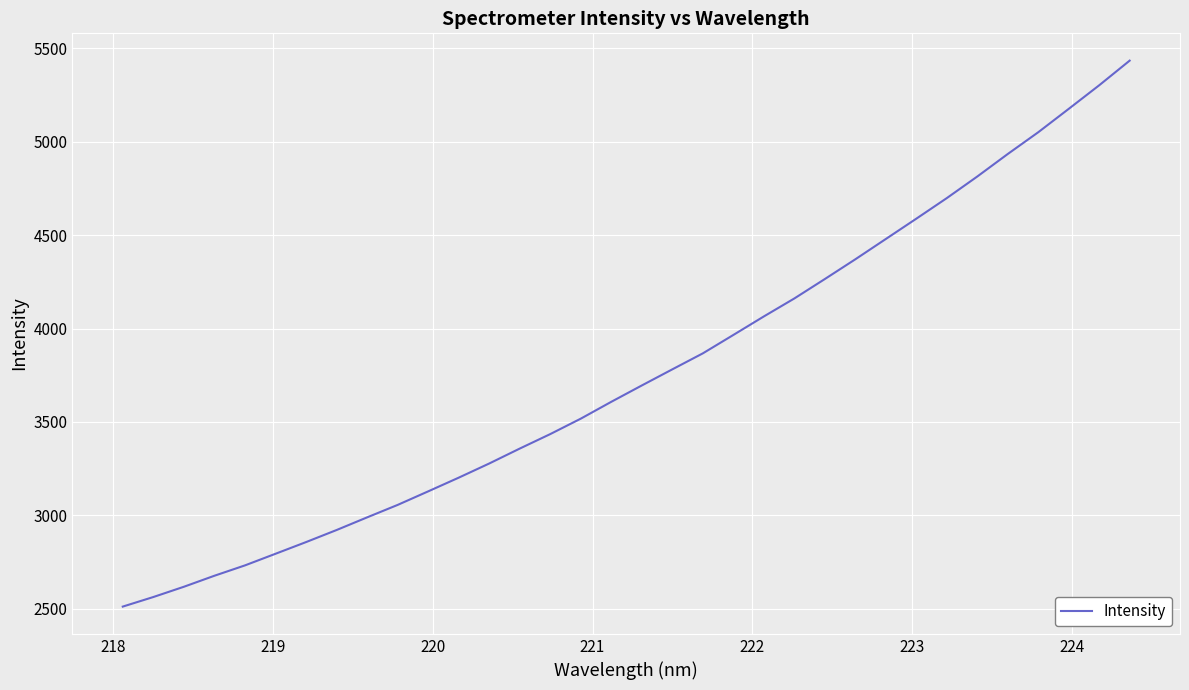

What is the difference between the maximum and minimum values?

2920.6